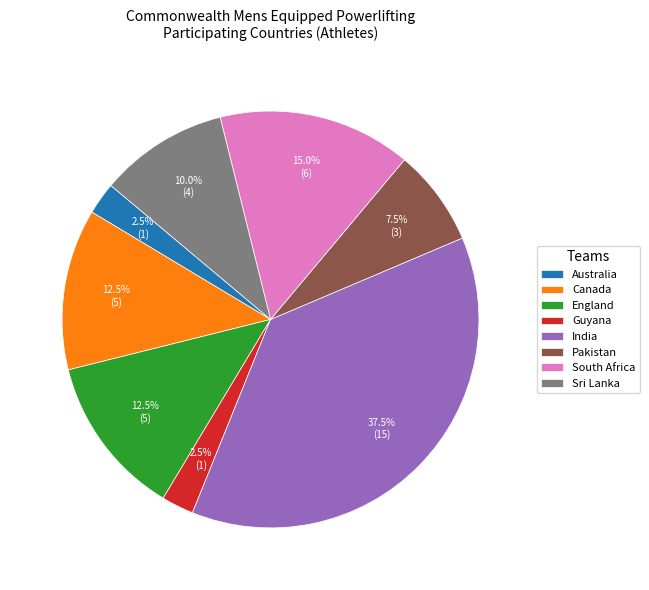

Which category has the biggest portion of the pie?

India